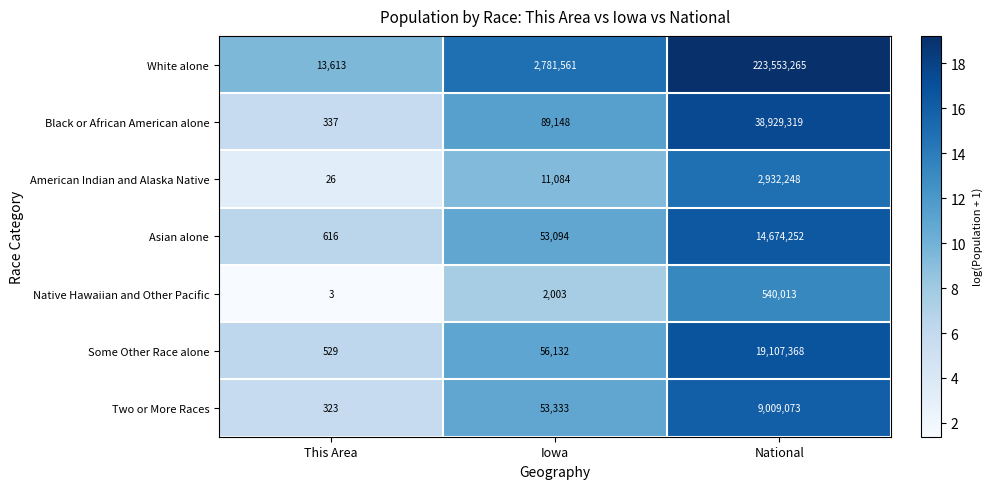

Rank the series by their maximum value, from highest to lowest.

White alone, Black or African American alone, Some Other Race alone, Asian alone, Two or More Races, American Indian and Alaska Native, Native Hawaiian and Other Pacific